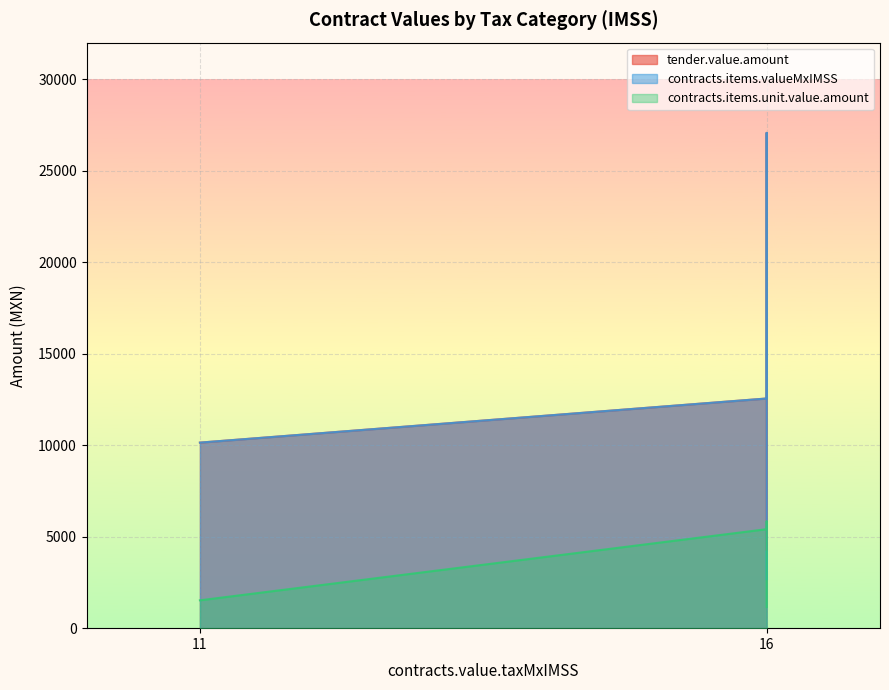

Which series has the widest spread of values?

contracts.items.valueMxIMSS